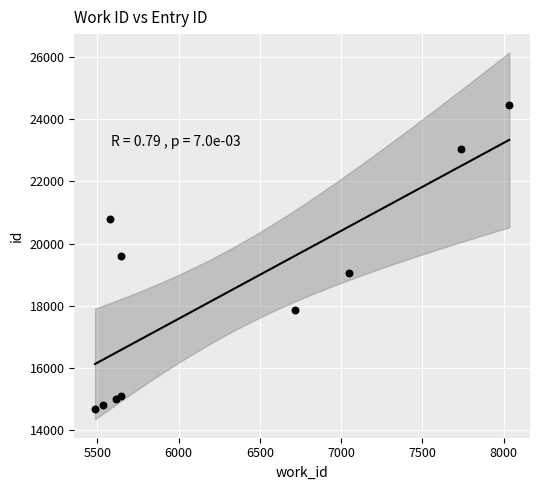

What is the average X value?

6303